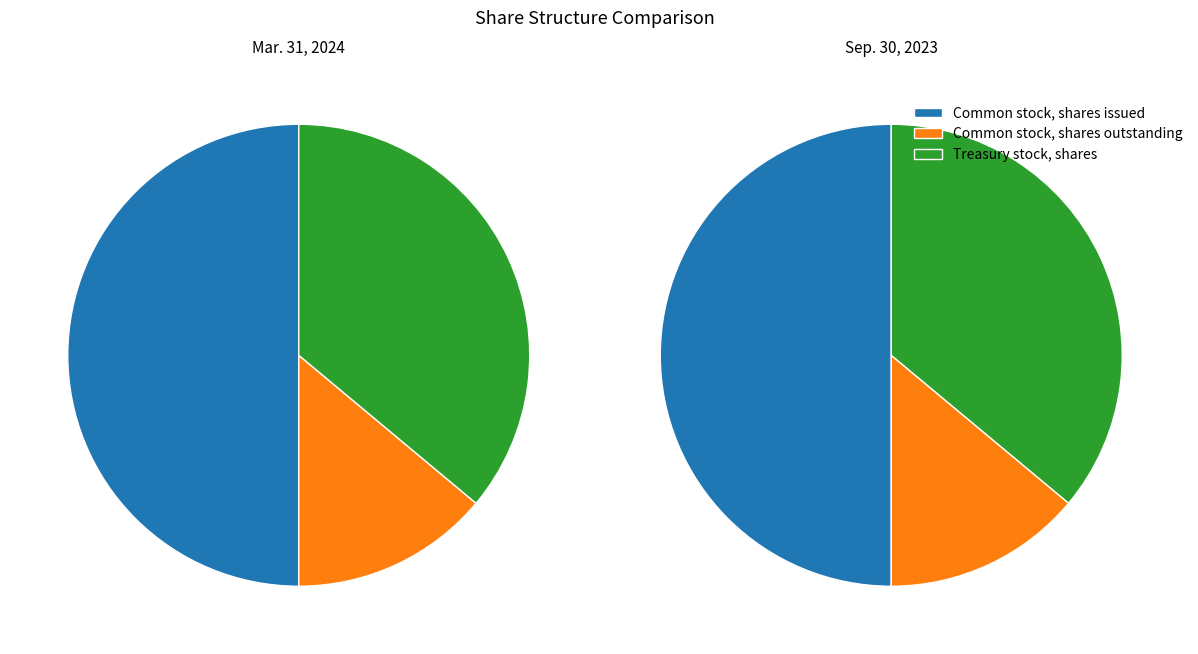

Is it true that Treasury stock, shares is 49% of the pie?

False